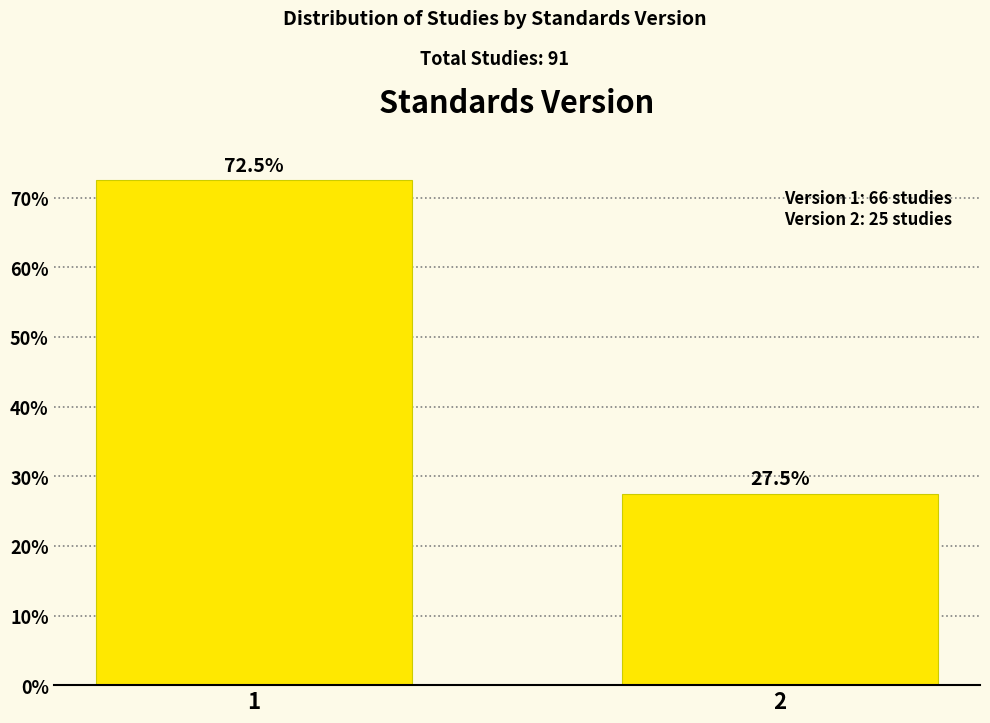

Reading left to right, what are all the values shown in this chart?

1=72.5	2=27.5